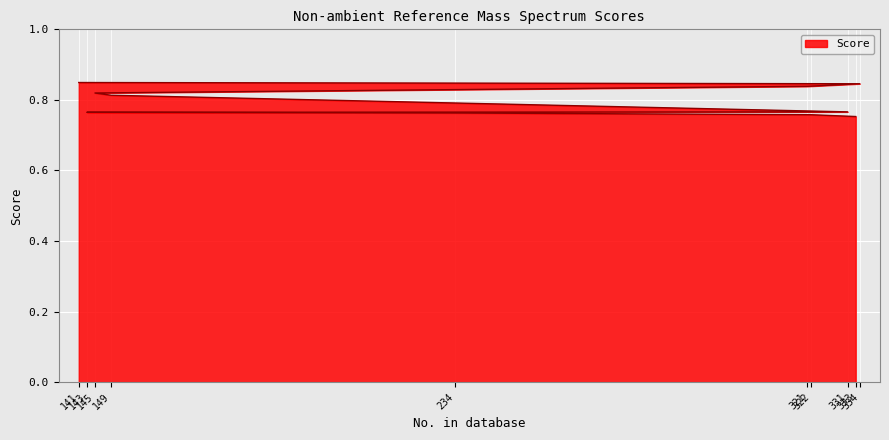

How many lines are shown in the chart?

1